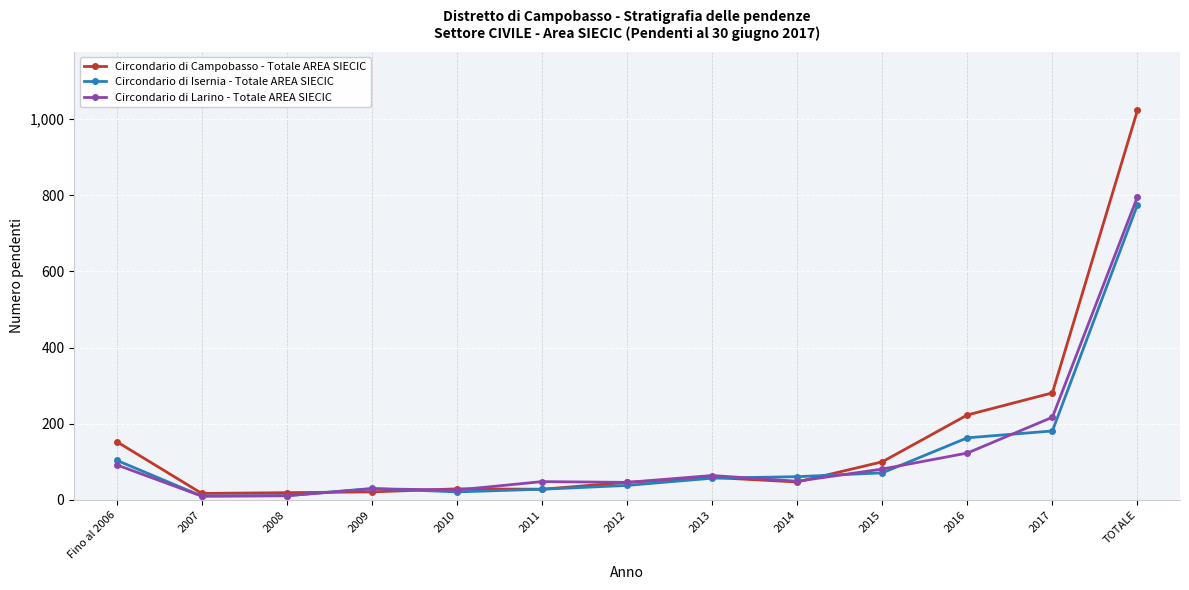

What is the greatest value displayed?

1023